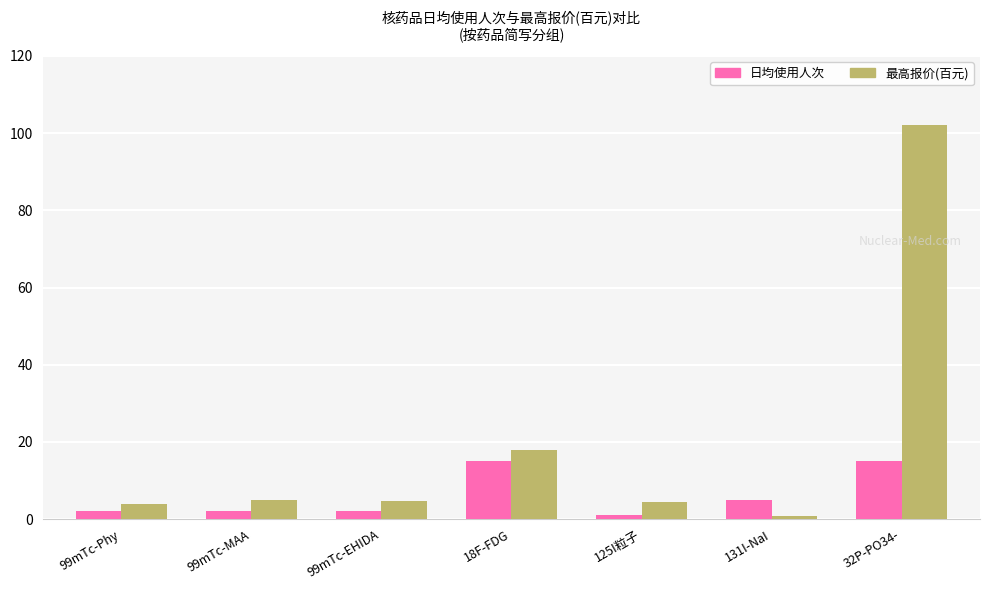

How many data points does each series have?

7